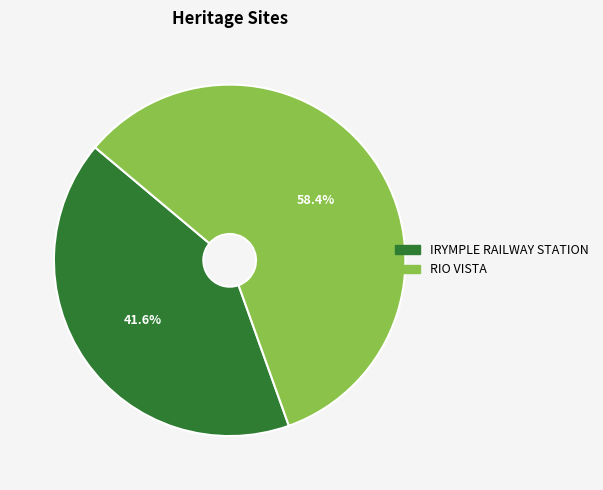

The IRYMPLE RAILWAY STATION slice represents 47% of the pie. True or false?

False